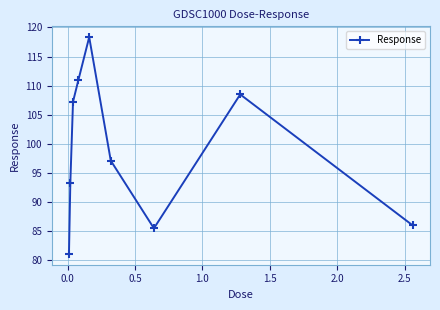

What is the sum of all values?

887.6